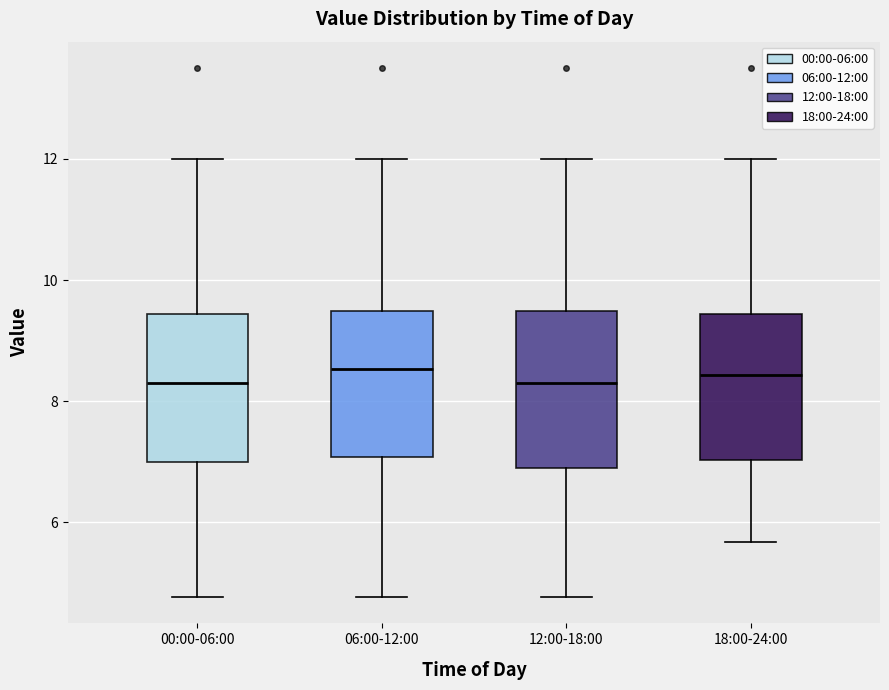

Where does the median line of the box for 12:00-18:00 sit on the y-axis? The values are not printed on the chart, so give them approximately, as read against the axis.

8.4